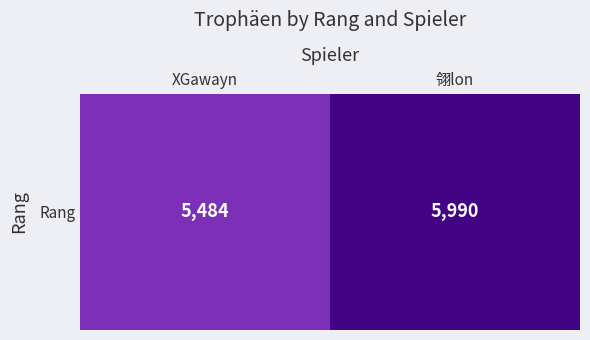

What is the ratio of the value at 翎lon to the value at XGawayn?

1.1